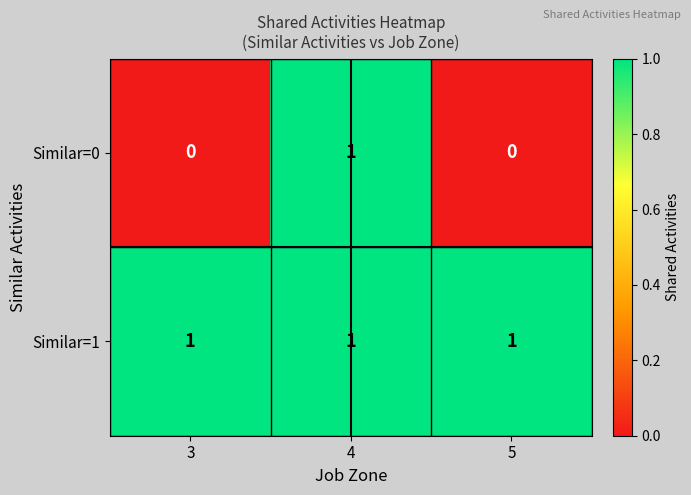

List the series in order of their overall mean, highest first.

Similar=1, Similar=0